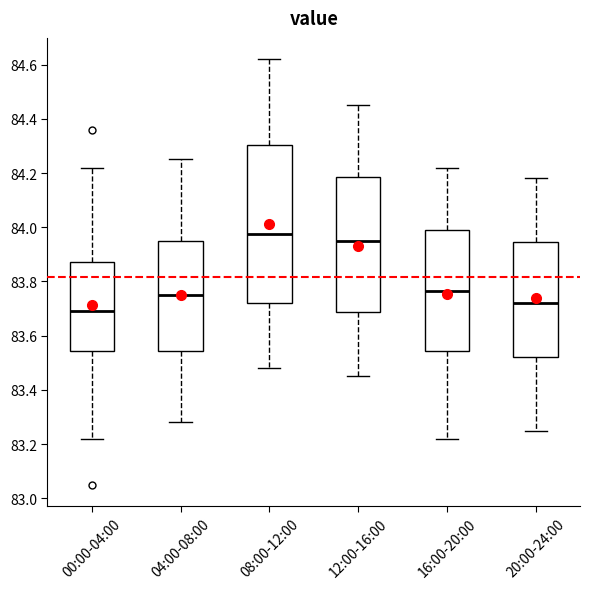

Reading left to right, read every box against the y-axis: the position of its median line, the range the box covers, and the ends of its whiskers. The values are not printed on the chart, so give them approximately, as read against the axis.

00:00-04:00: median 83.70, box 83.54 to 83.88, whiskers 83.22 to 84.22
04:00-08:00: median 83.76, box 83.54 to 83.96, whiskers 83.28 to 84.26
08:00-12:00: median 83.98, box 83.72 to 84.30, whiskers 83.48 to 84.62
12:00-16:00: median 83.96, box 83.68 to 84.18, whiskers 83.46 to 84.46
16:00-20:00: median 83.76, box 83.54 to 84.00, whiskers 83.22 to 84.22
20:00-24:00: median 83.72, box 83.52 to 83.94, whiskers 83.26 to 84.18